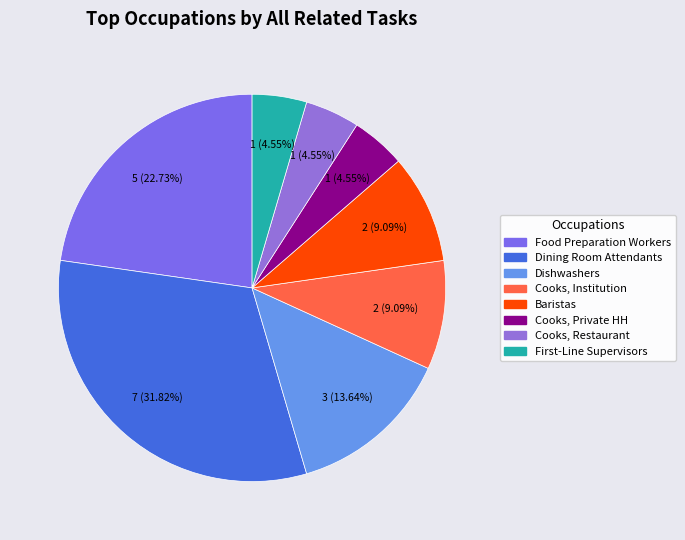

Which slice is the largest?

Dining Room Attendants